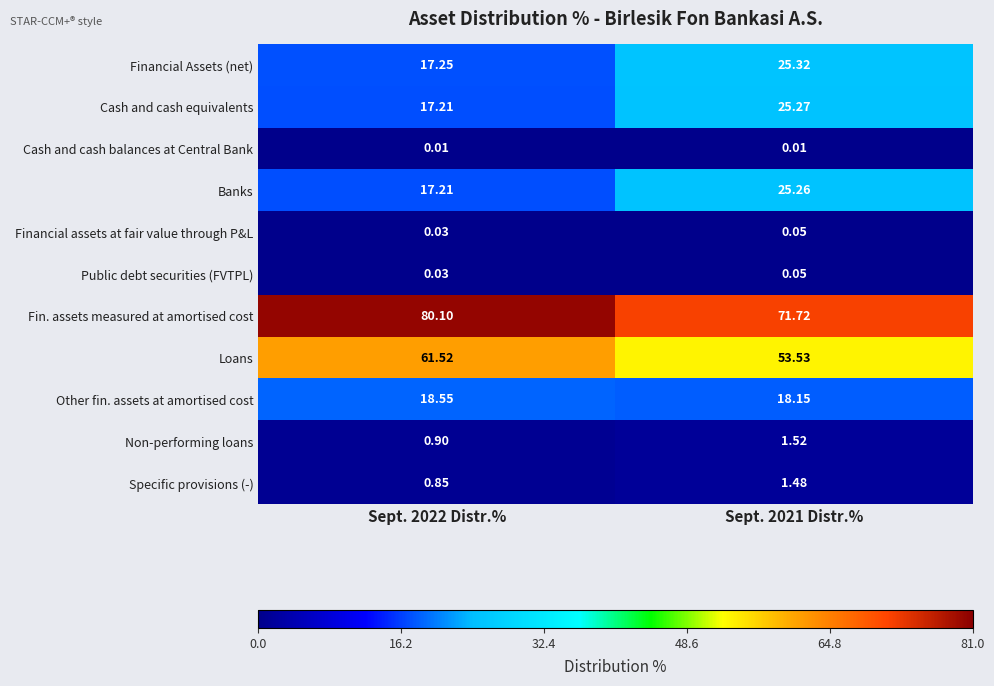

Which series changed the most between Sept. 2022 Distr.% and Sept. 2021 Distr.%?

Fin. assets measured at amortised cost